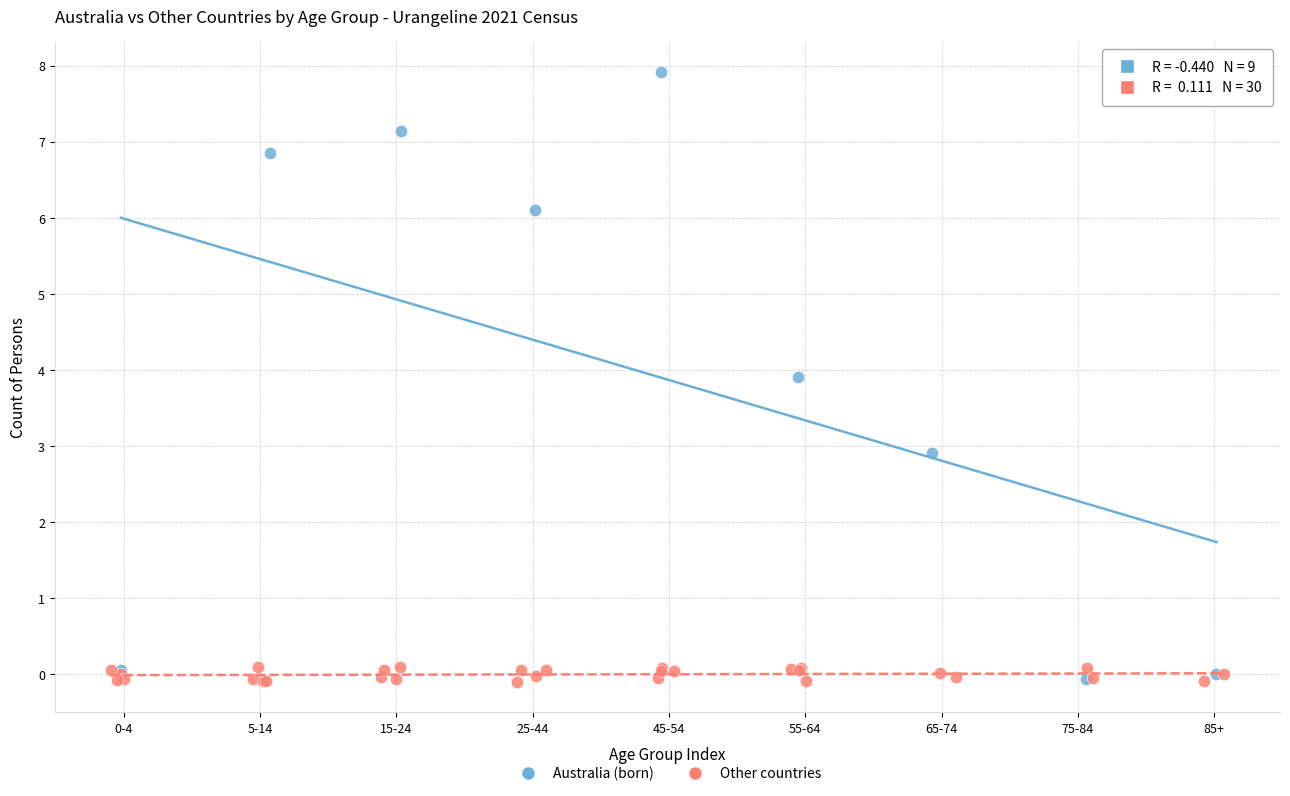

Which series reaches the maximum Y coordinate?

Australia (born)